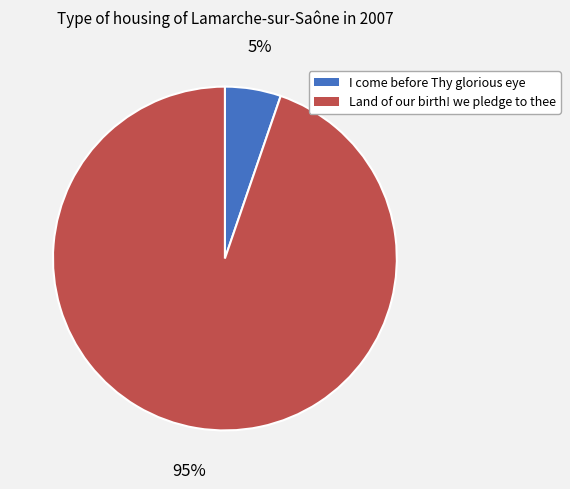

What percentage is the I come before Thy glorious eye slice, to the nearest percent?

5%